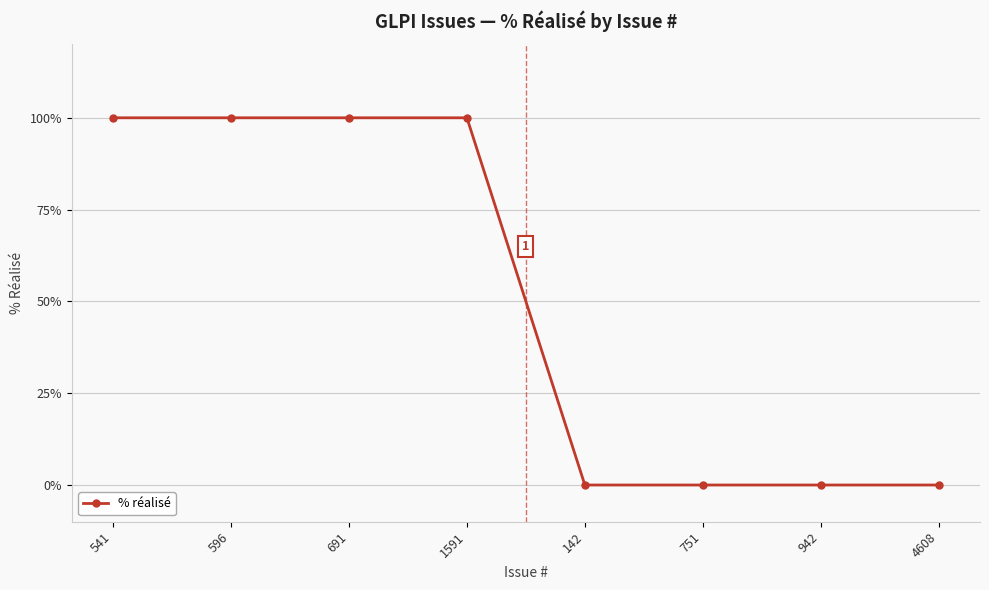

What is the maximum value shown in the chart?

100